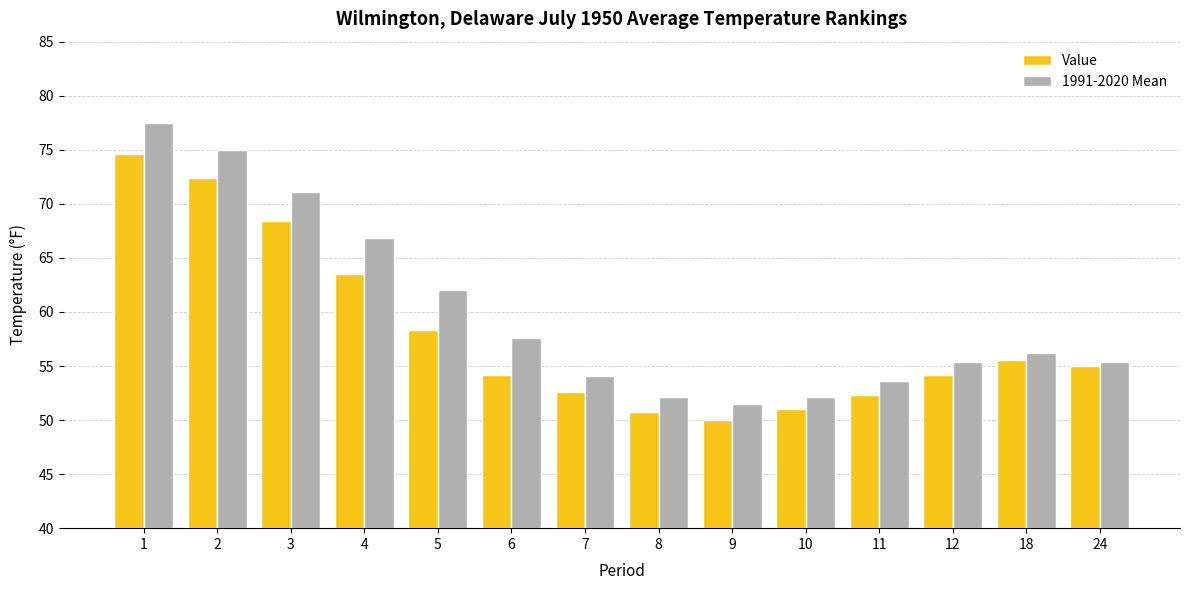

The 1991-2020 Mean series shows 35.6 at 6. True or false?

False